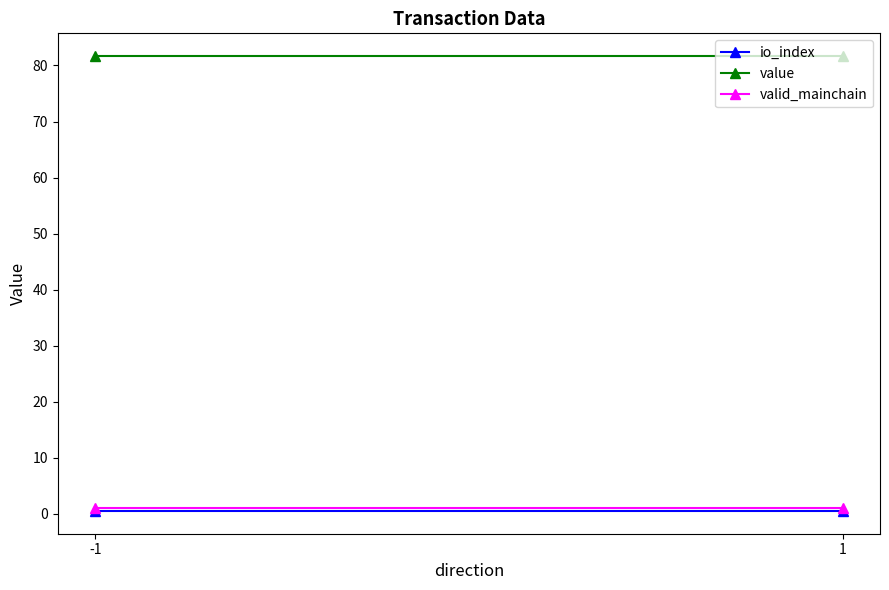

Is the value of io_index at -1 greater than the value of value at 1?

No